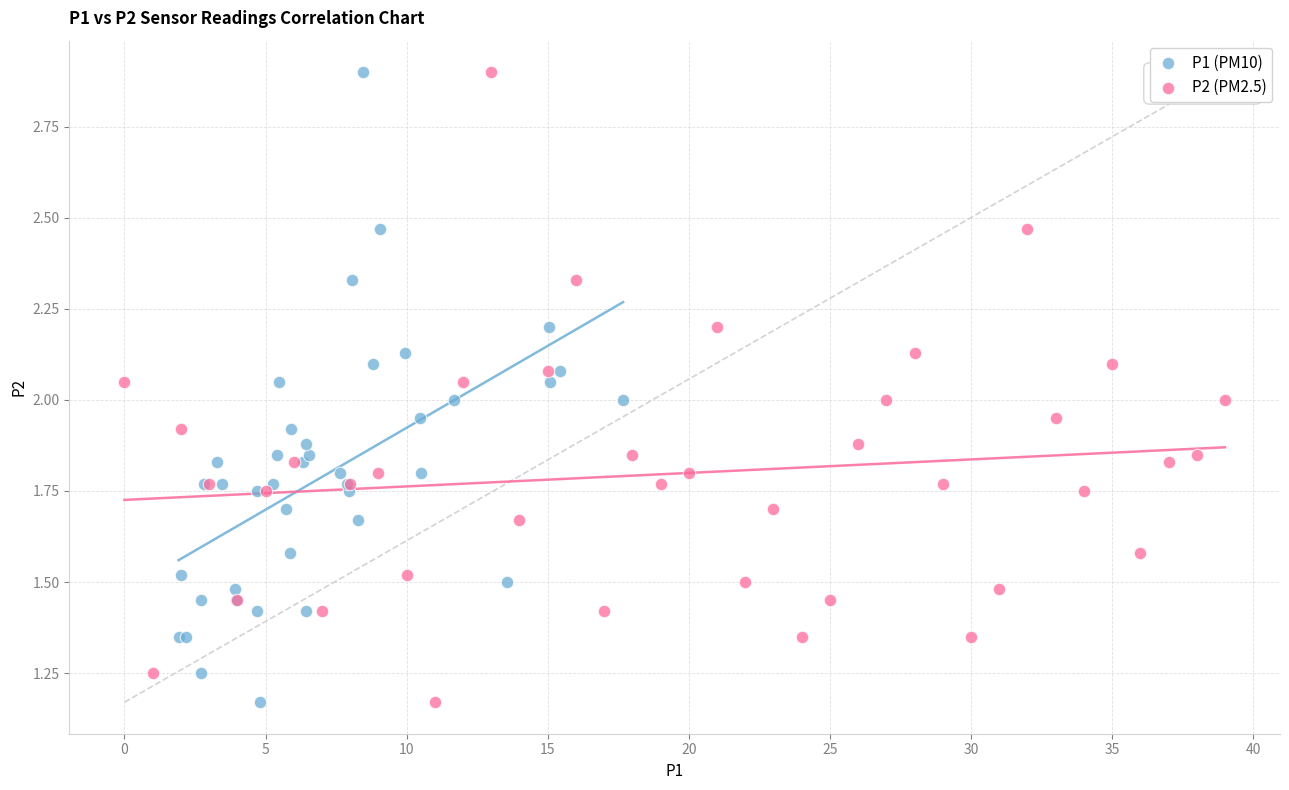

What are all the series names shown in the legend?

P1 (PM10), P2 (PM2.5)